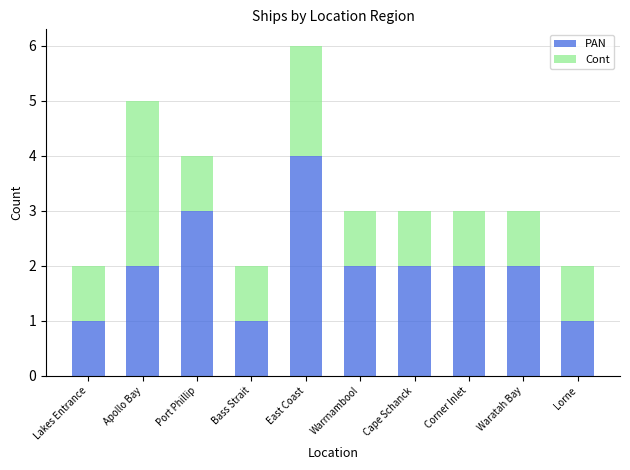

What is the sum of the PAN values at Waratah Bay and Lorne?

3